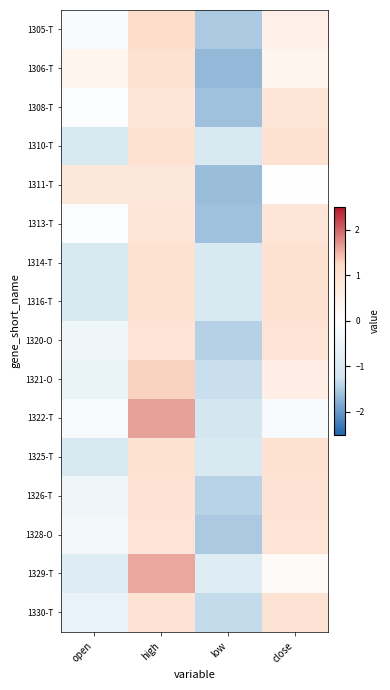

At which category is the sum across all series the highest?

high